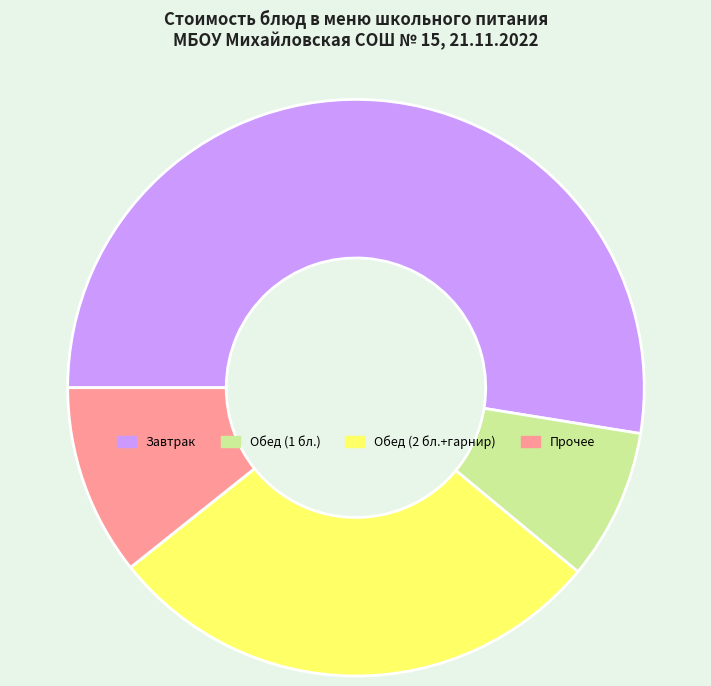

Does any single category account for the majority?

Yes